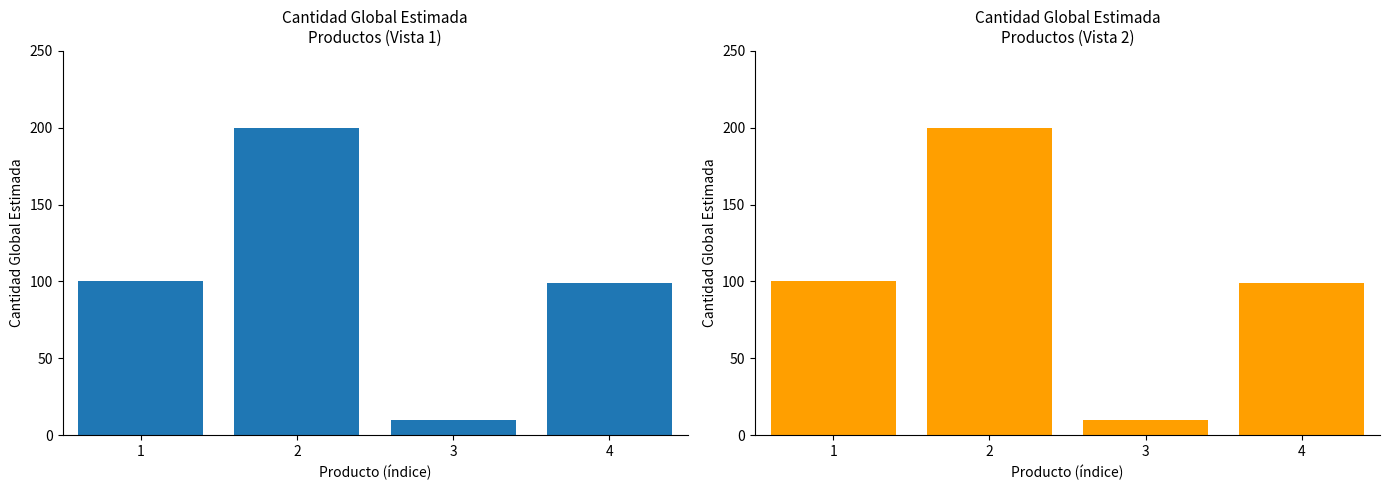

List the labels in order of value, largest first.

2, 1, 4, 3